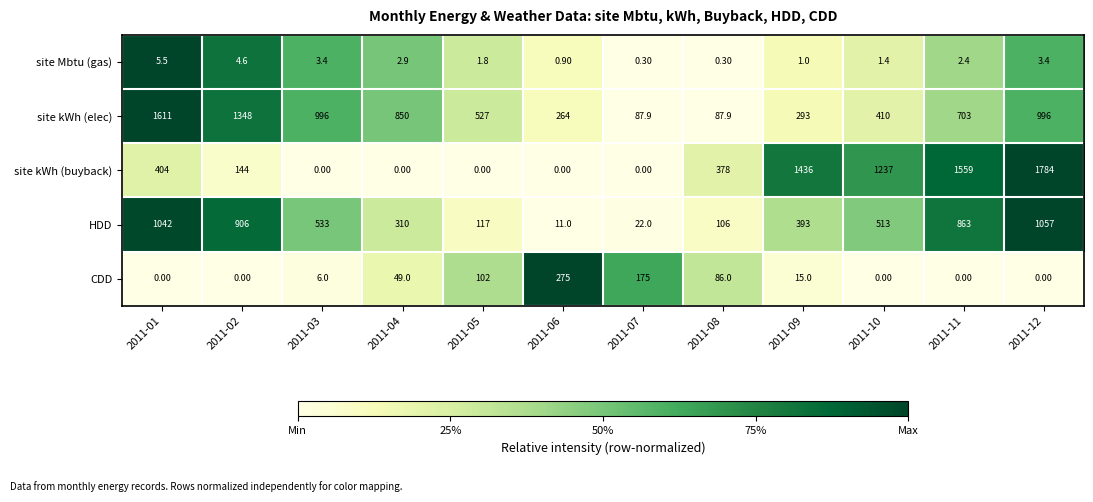

Between 2011-06 and 2011-09, which series saw the biggest shift?

site kWh (buyback)